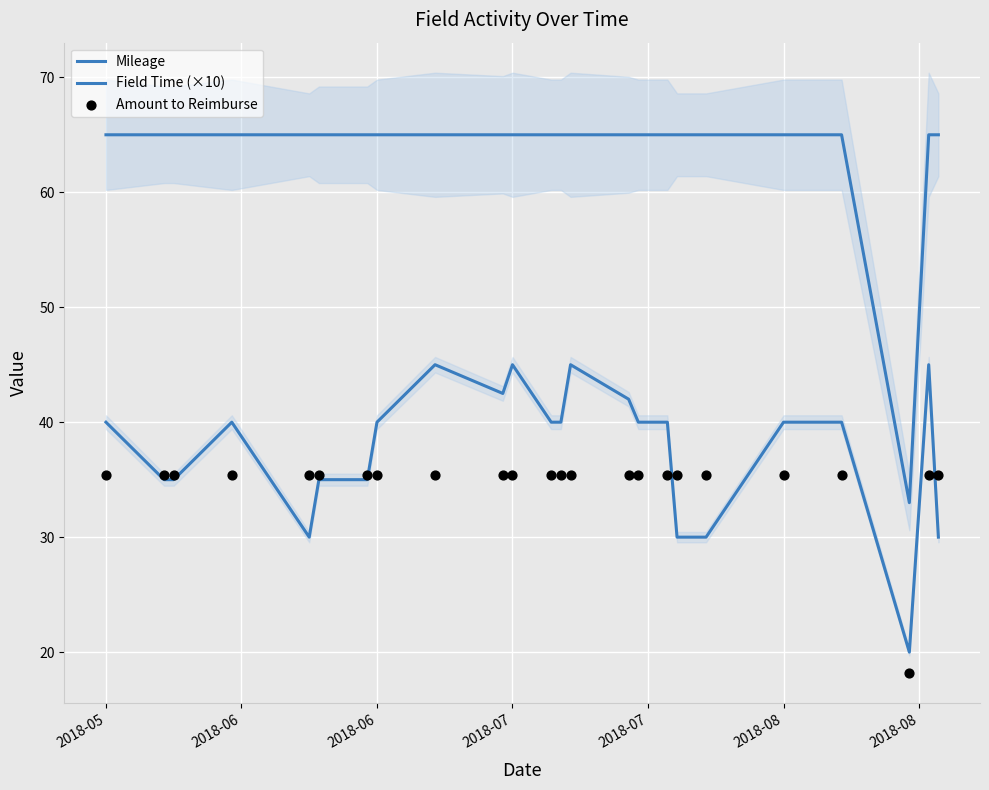

What are all the series names shown in the legend?

Mileage, Field Time (×10), Amount to Reimburse